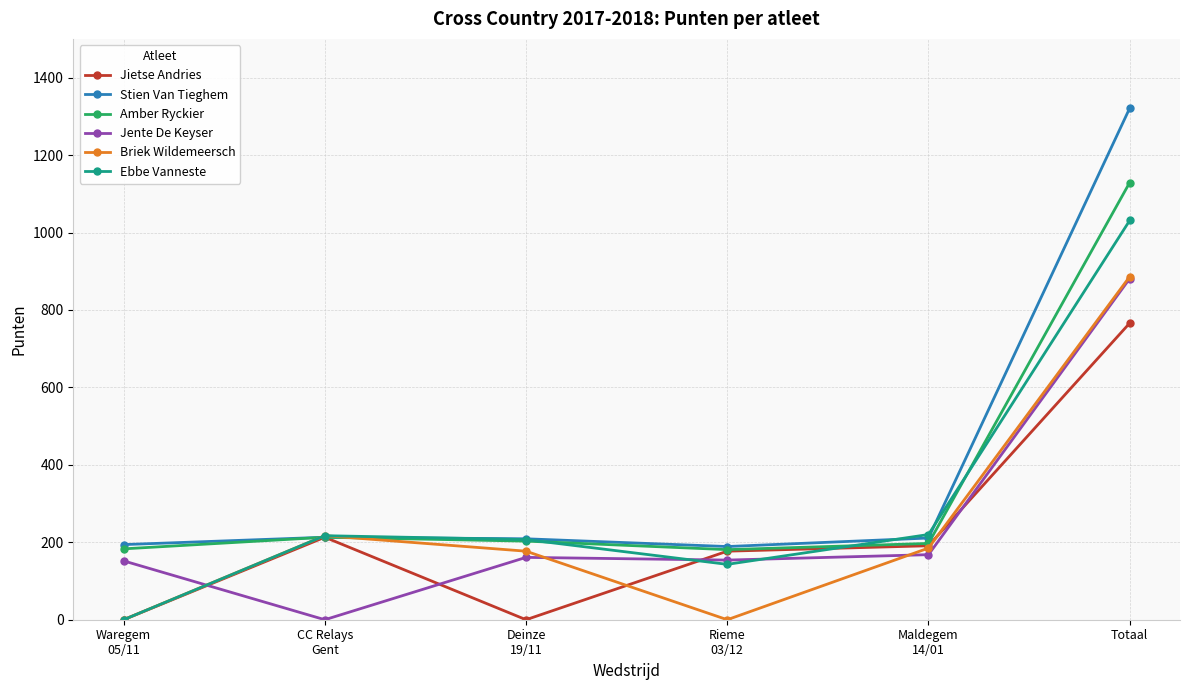

What is the difference between the Ebbe Vanneste values at Rieme
03/12 and Waregem
05/11?

143